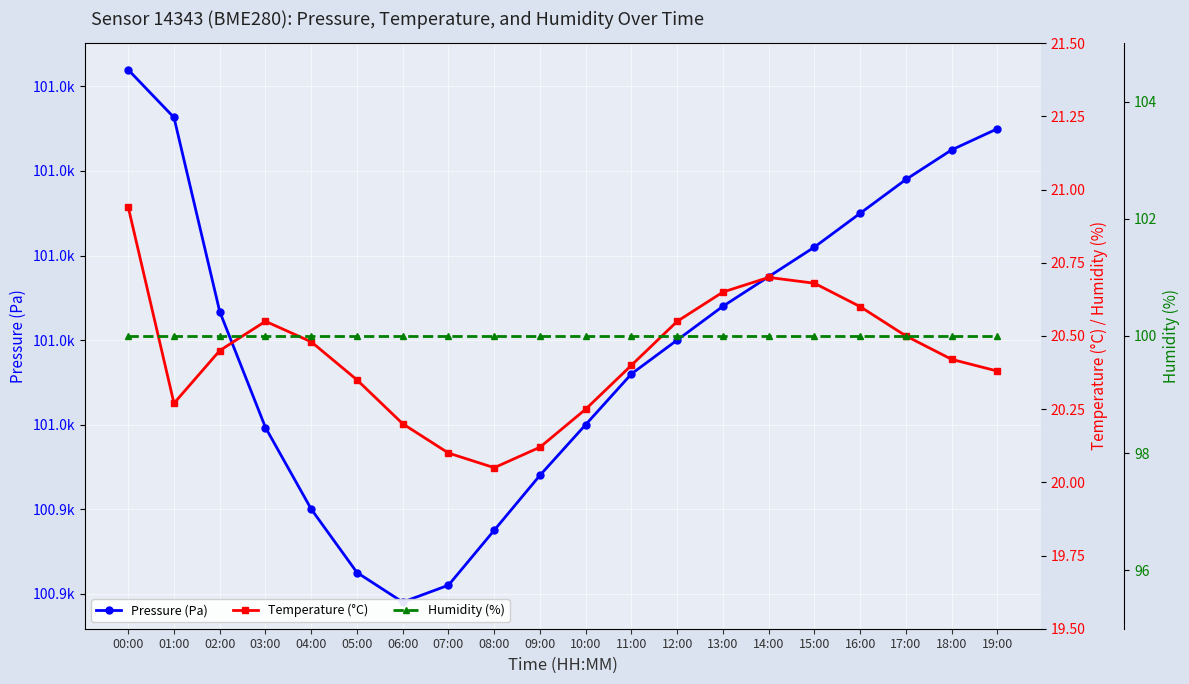

True or false: Pressure (Pa) and Humidity (%) cross at least once.

False